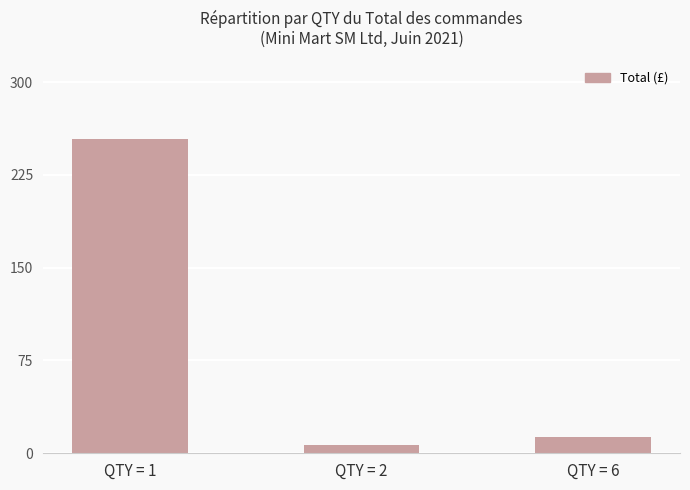

The value at QTY = 1 is 254.0. True or false?

True